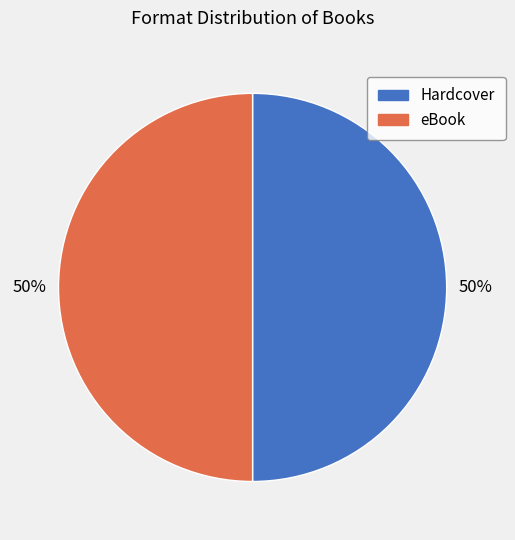

Is it true that Hardcover is 58% of the pie?

False